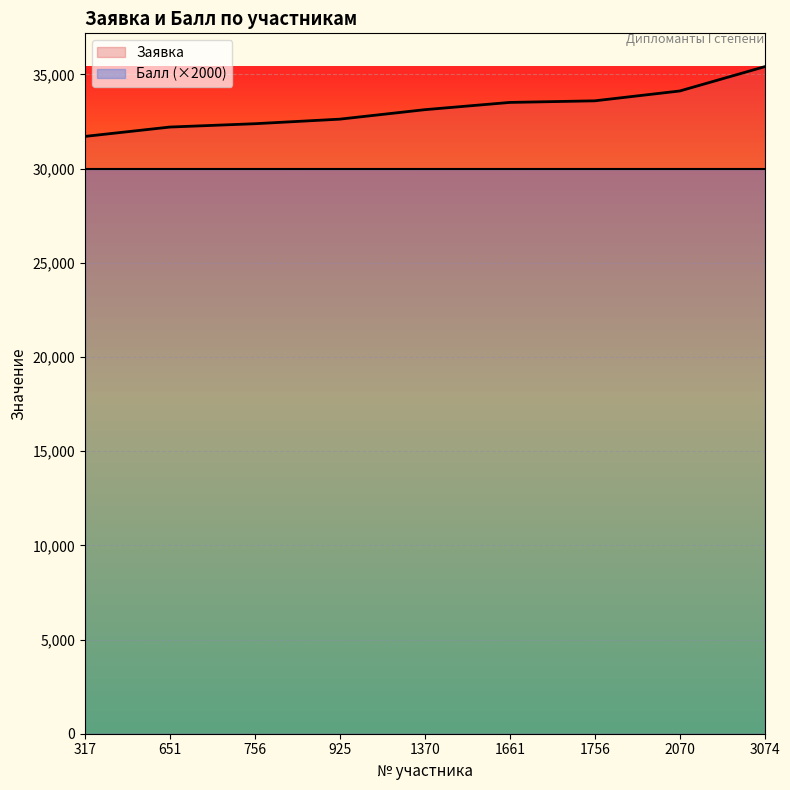

Which label corresponds to the largest value in the chart?

3074